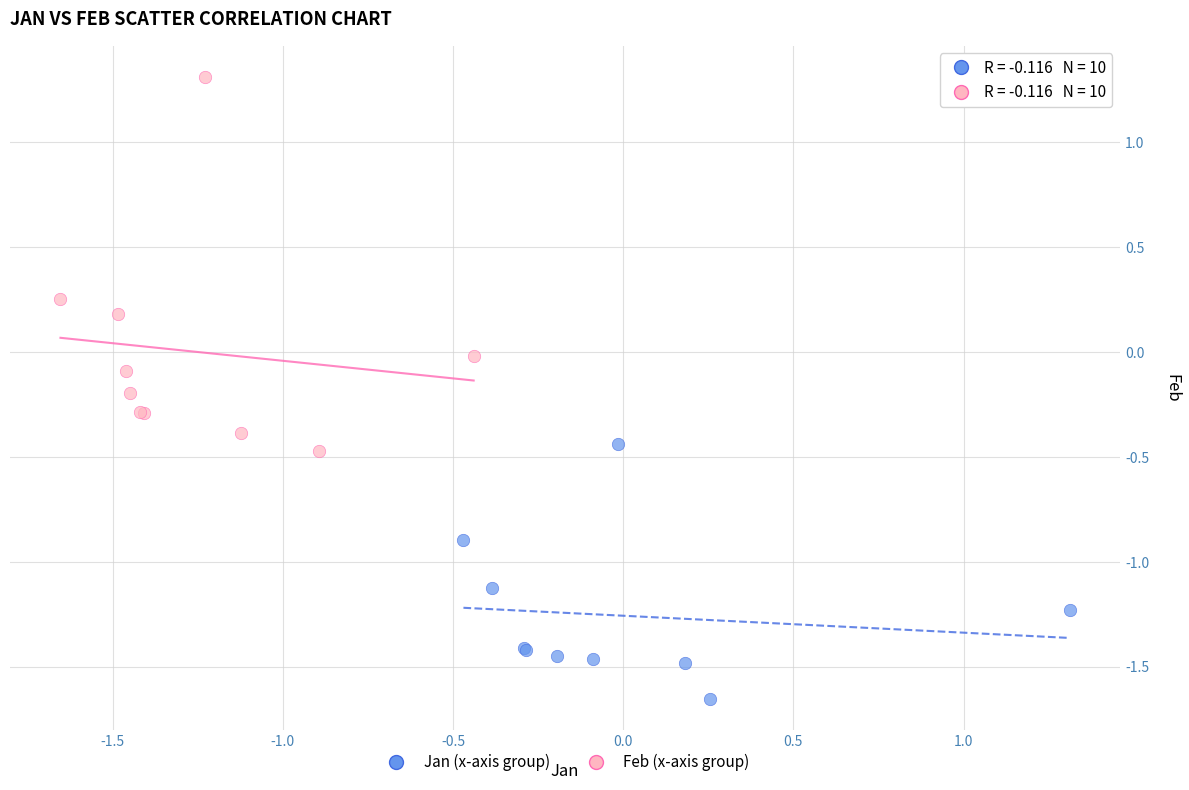

Which series contains the lowest Y value?

Jan (x-axis group)